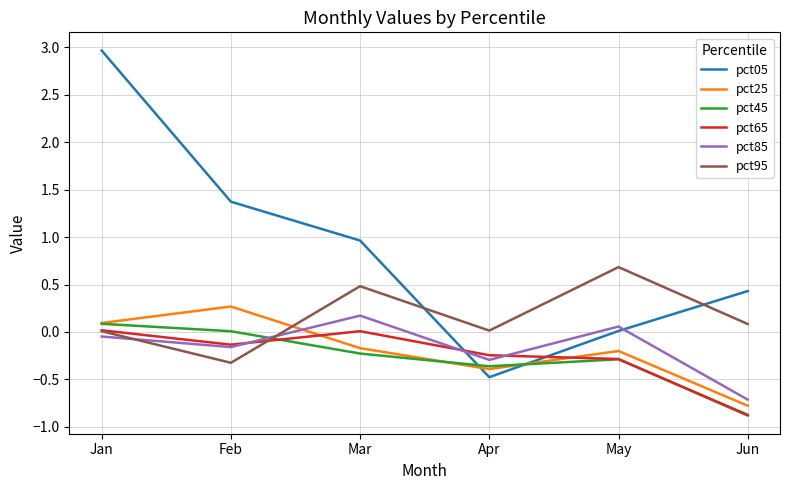

What is the difference between the maximum and minimum values in the pct65 series?

0.9